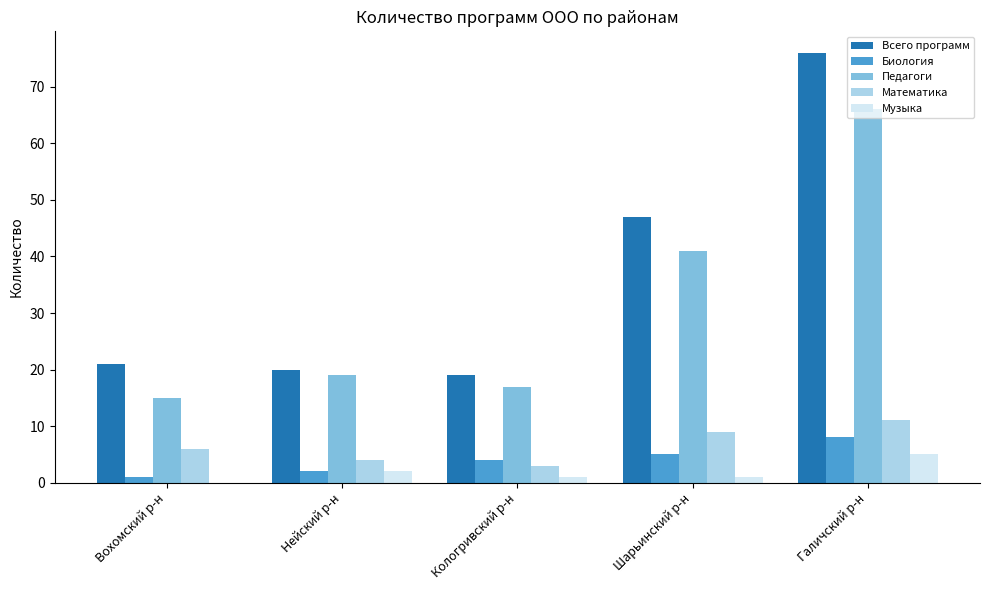

Which series has the largest total across all categories?

Всего программ